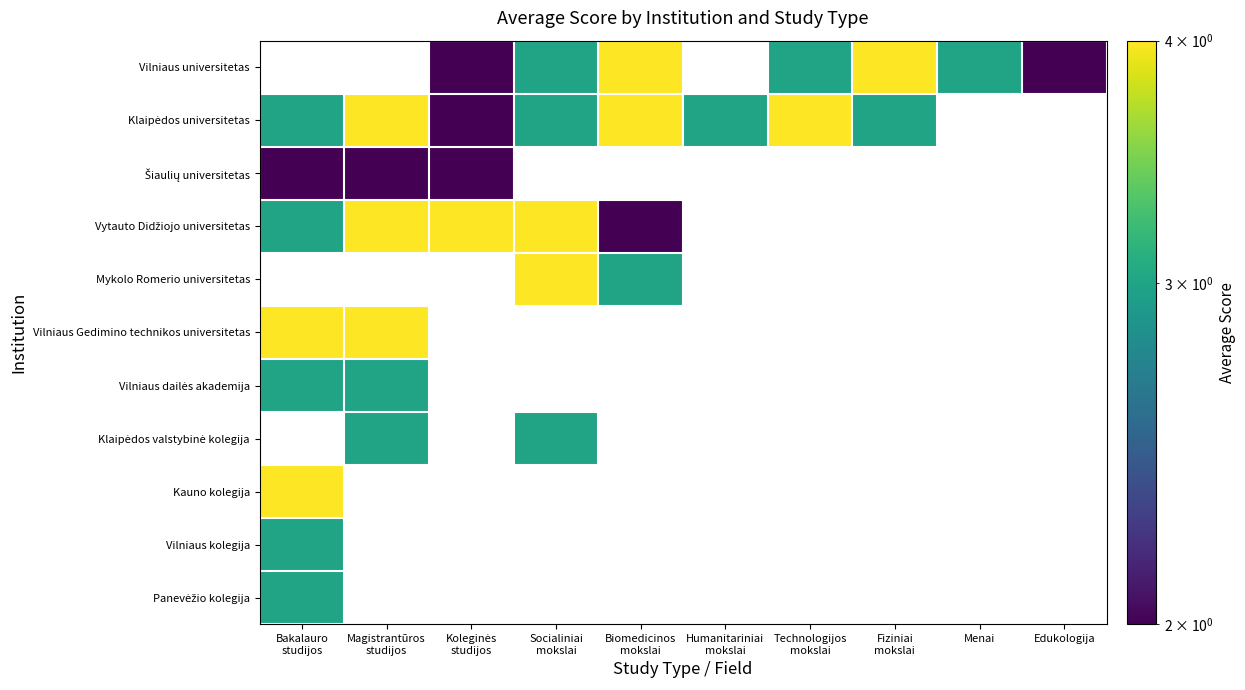

The value of Mykolo Romerio universitetas at Biomedicinos mokslai is 4.6. True or false?

False